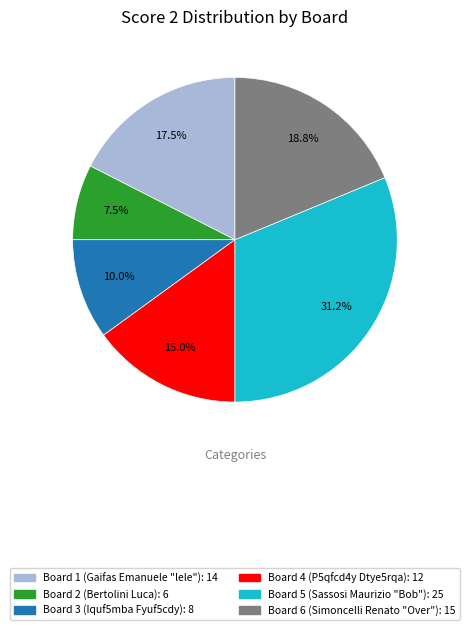

Between Board 2 (Bertolini Luca): 6 and Board 3 (Iquf5mba Fyuf5cdy): 8, which is larger?

Board 3 (Iquf5mba Fyuf5cdy): 8